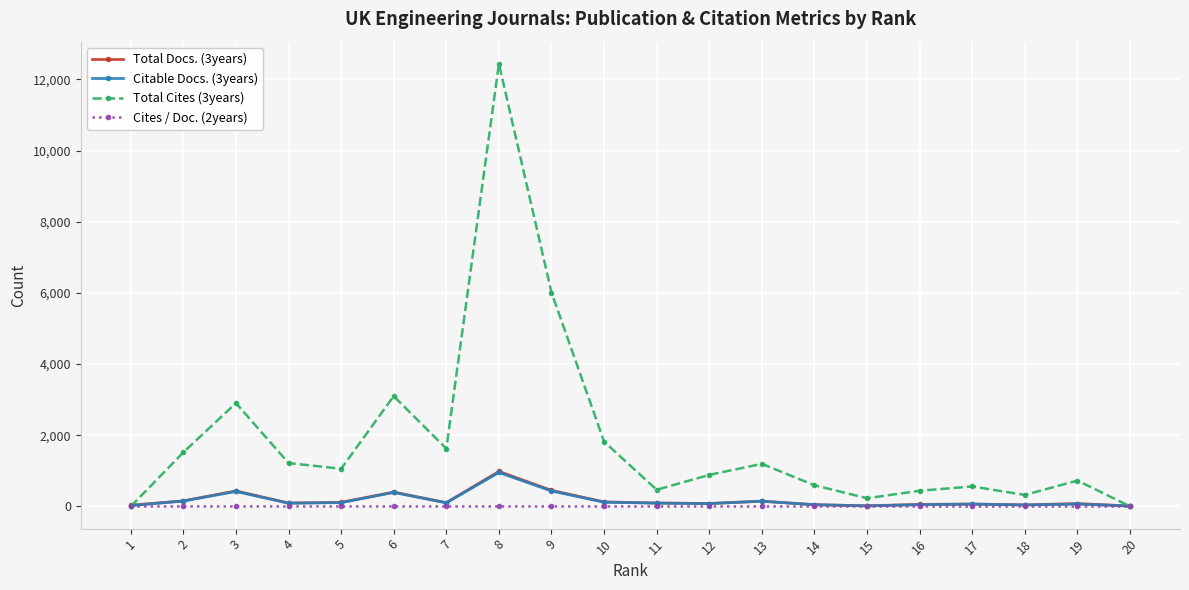

The value of Total Cites (3years) at 12 is 888. True or false?

True